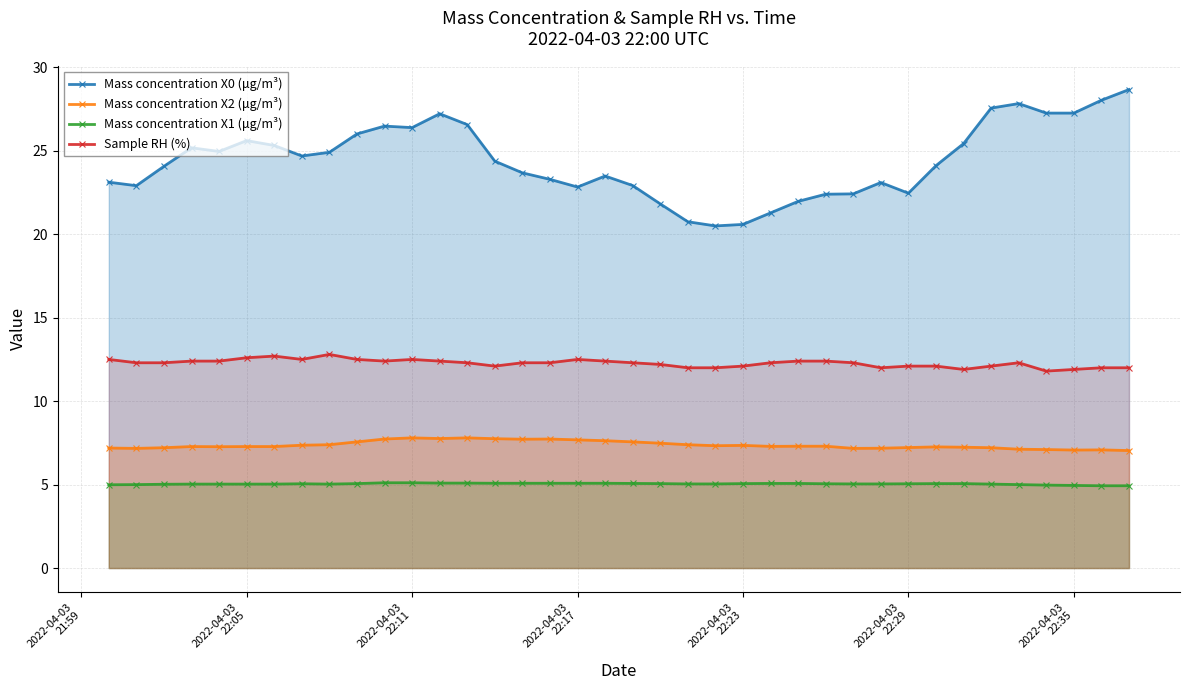

Which series has the largest range (max minus min)?

Mass concentration X0 (μg/m³)